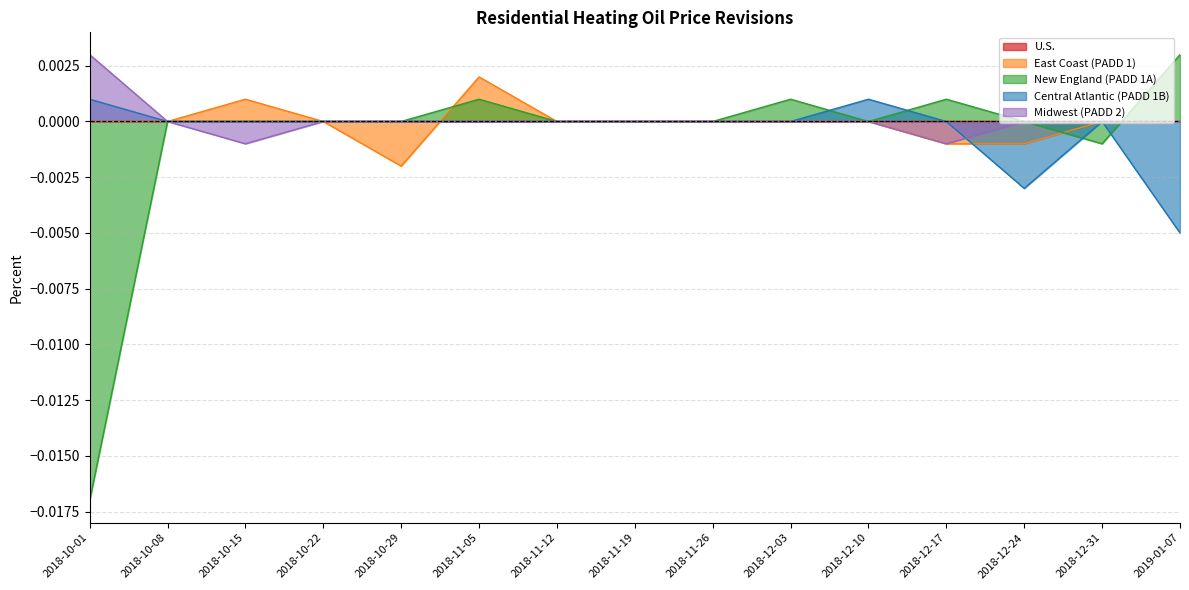

What is the label of the 1st point from the right?

2019-01-07